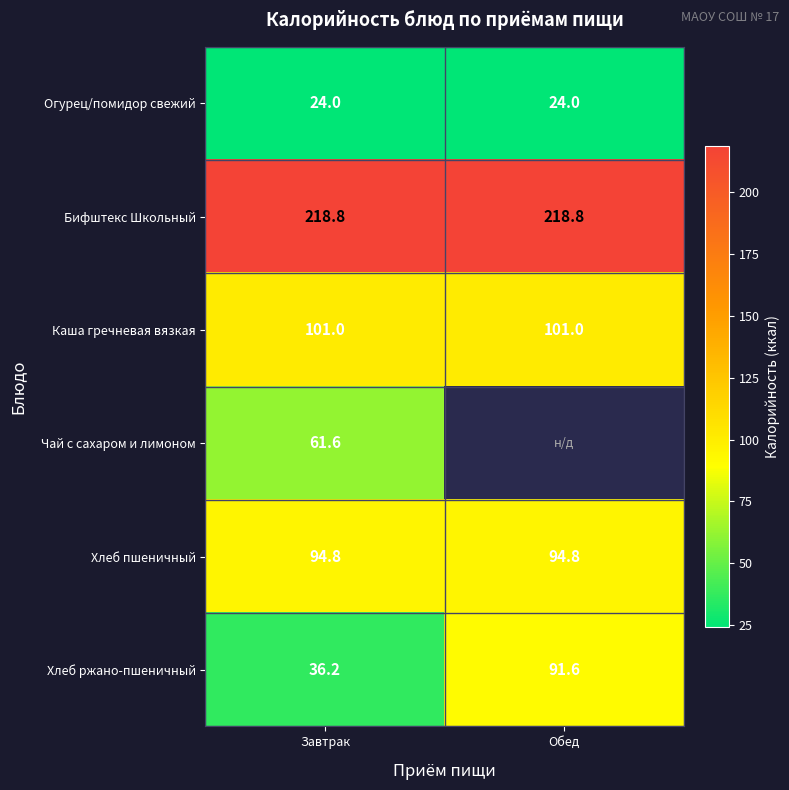

Which has a higher value, Завтрак or Обед?

Завтрак